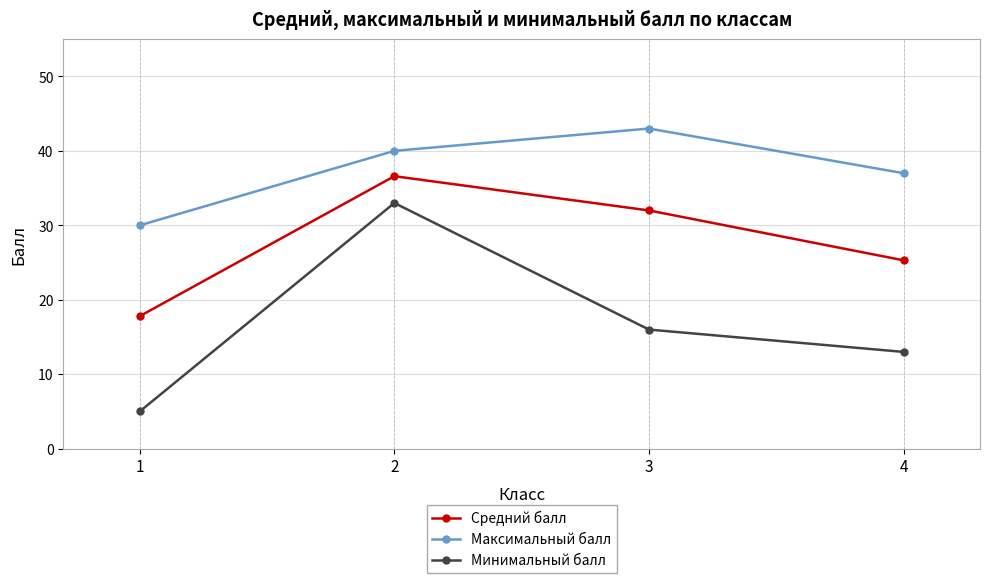

What is the total value across all series at 4?

75.3